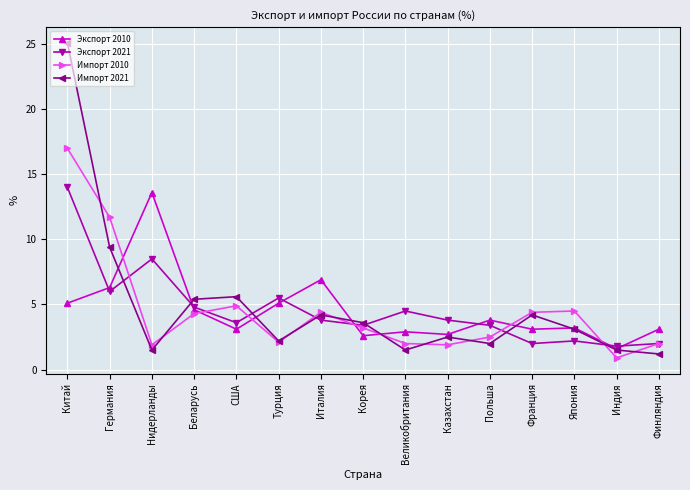

Which series has the largest range (max minus min)?

Импорт 2021